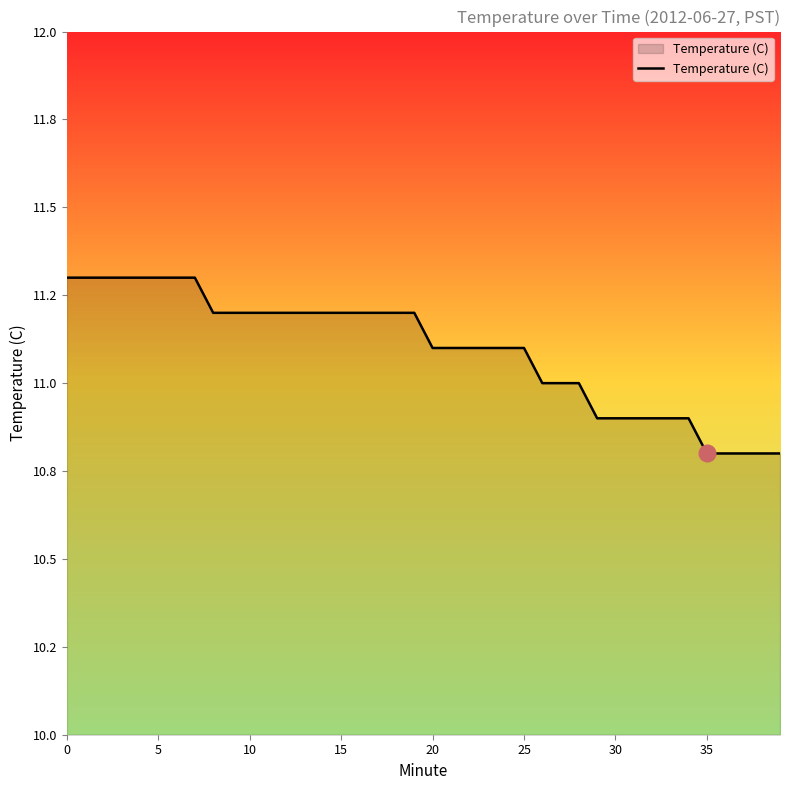

What is the sum of all values?

443.8